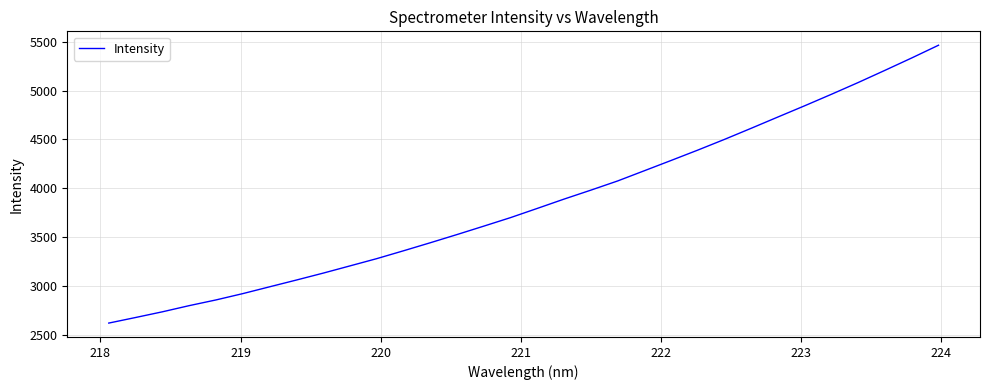

What is the maximum value shown in the chart?

5463.9